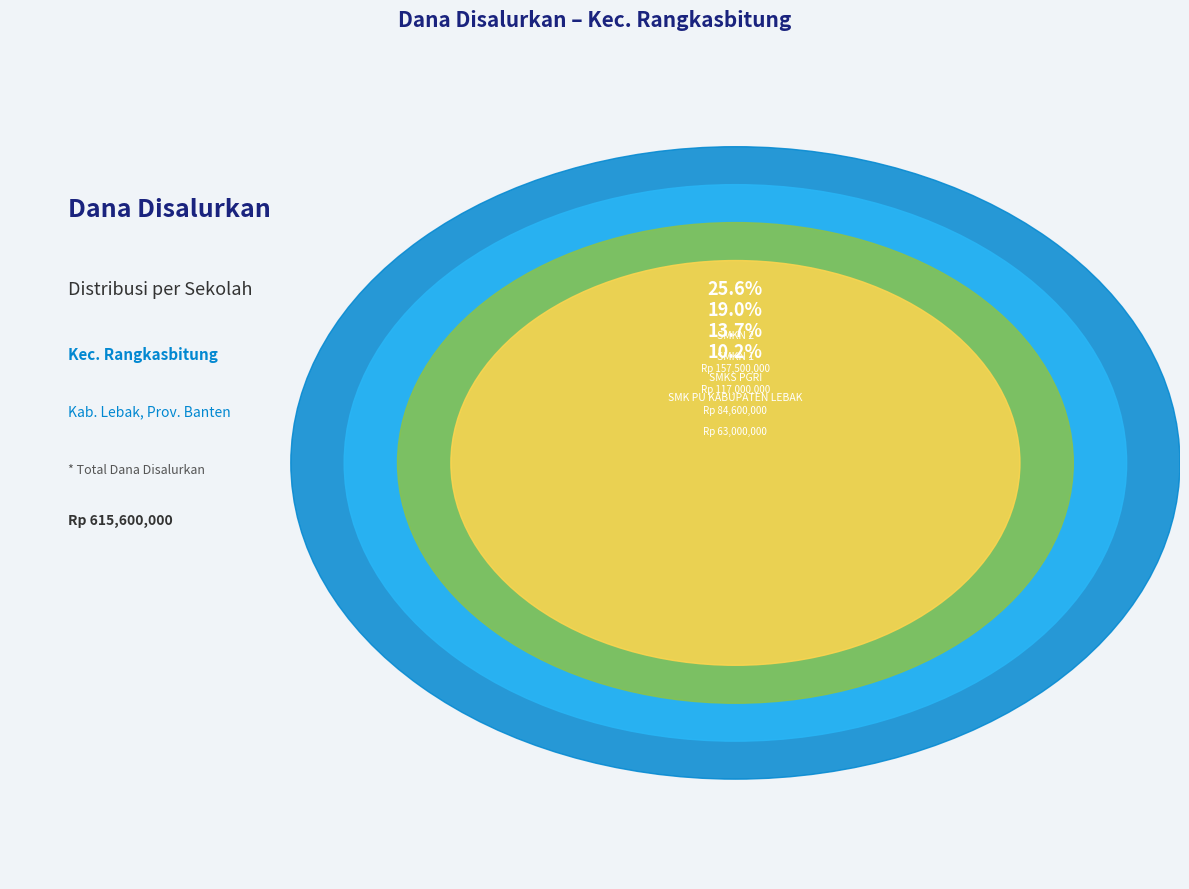

Between SMKS MISYKATUL AZKIYA RANGKASBITUNG and SMKN 1 RANGKASBITUNG, which is larger?

SMKN 1 RANGKASBITUNG